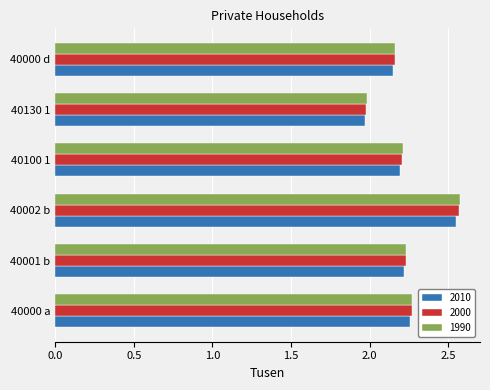

Which series changed the most between 40001 b and 40002 b?

1990